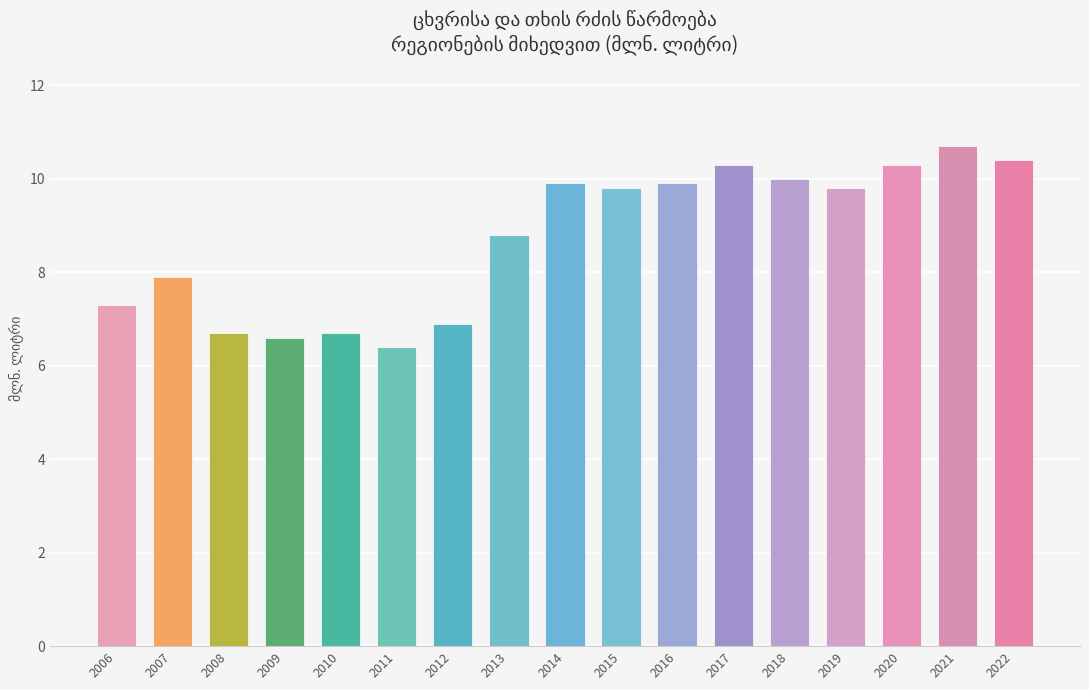

What is the value of the 5th bar from the left?

6.7